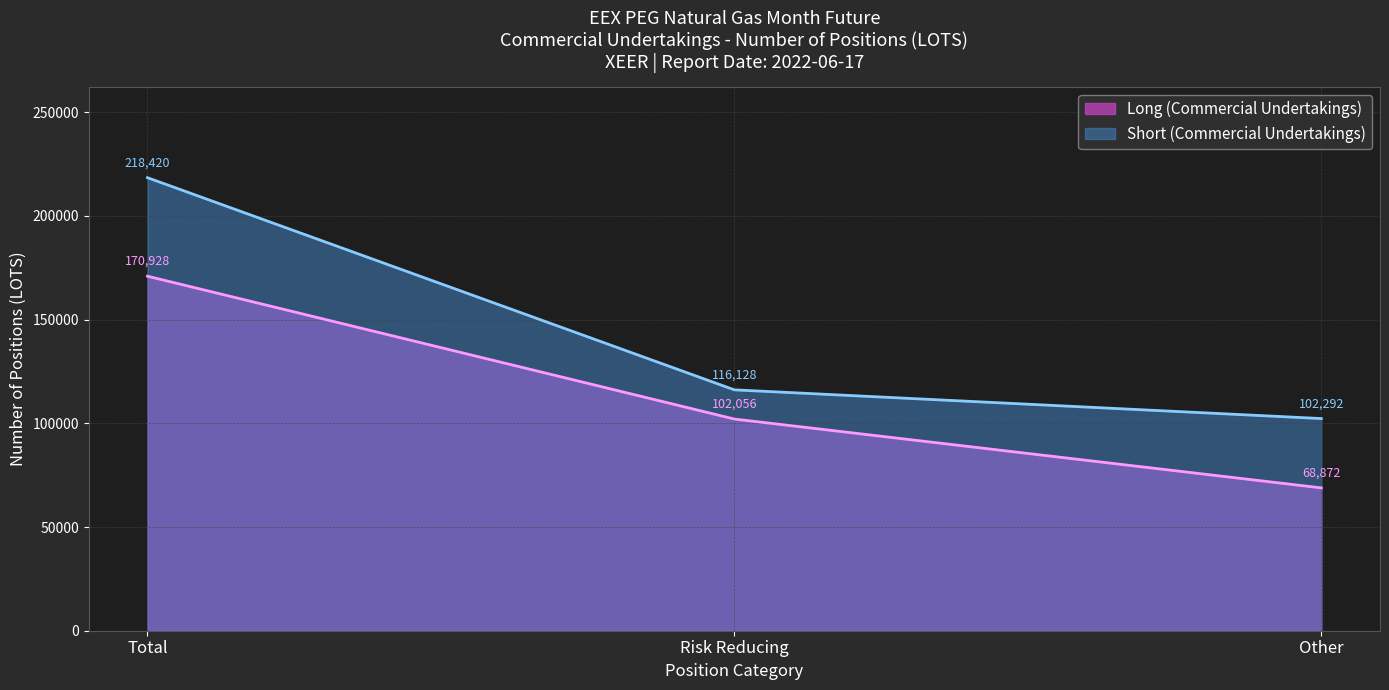

Rank the categories by Short (Commercial Undertakings) value from highest to lowest.

Total, Risk Reducing, Other